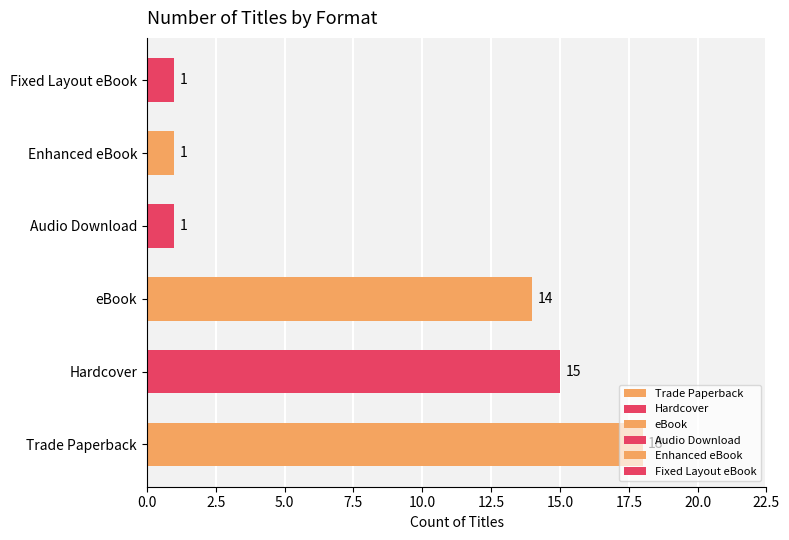

At which label is the value closest to 9?

eBook